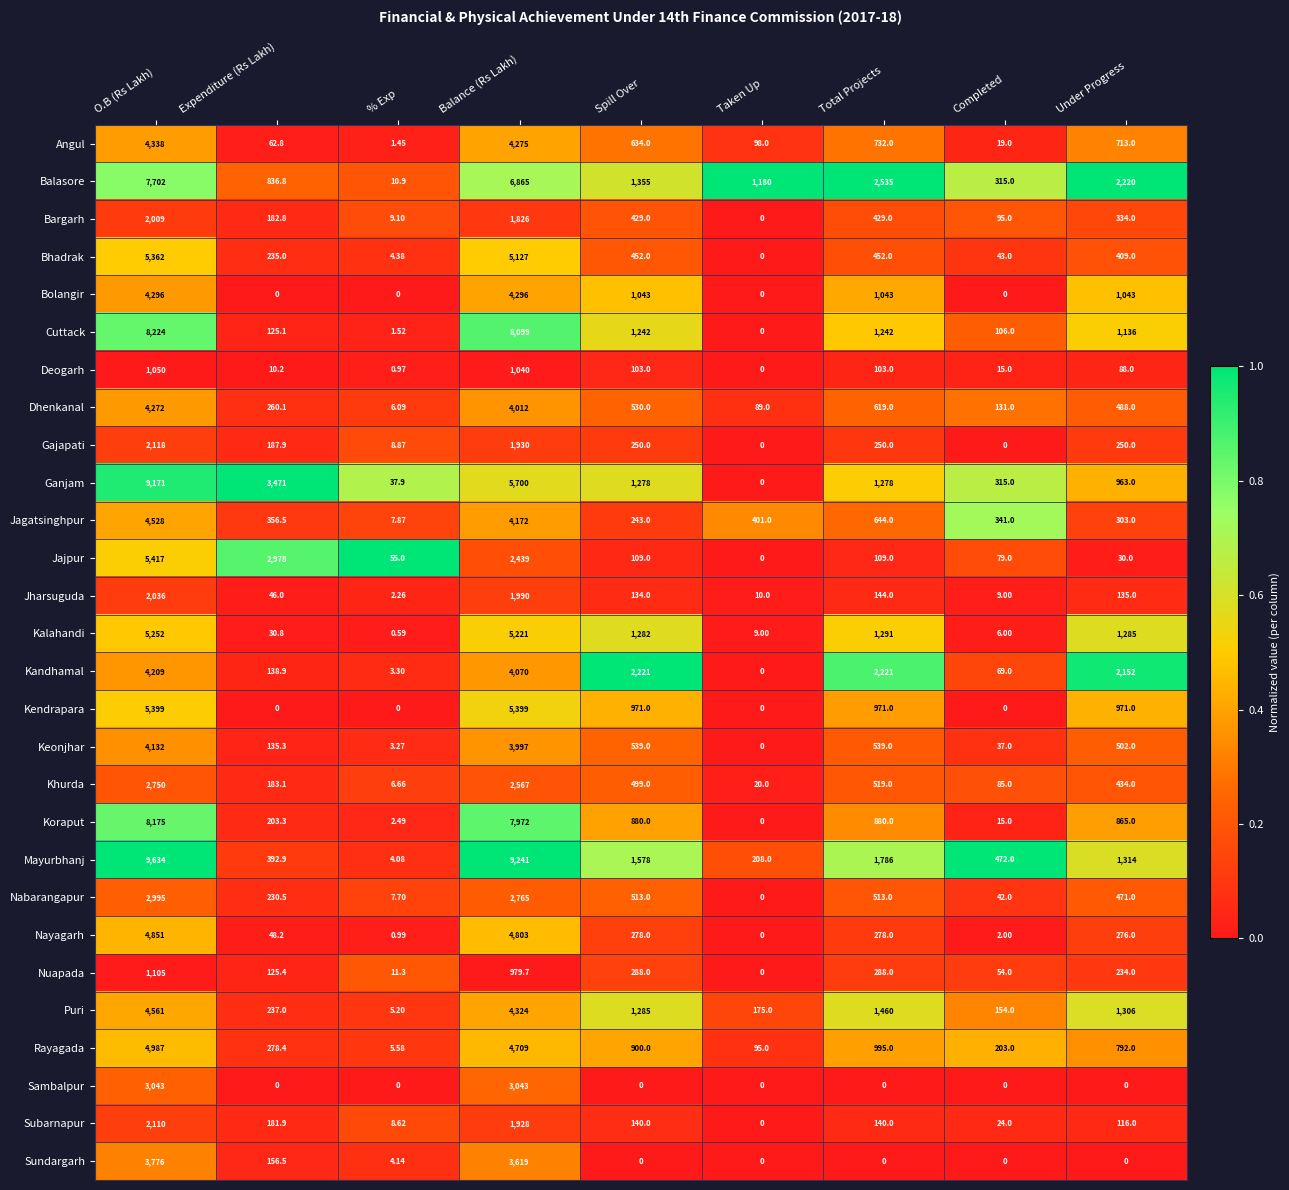

List the series in order of their peak value, lowest first.

Deogarh, Nuapada, Bargarh, Jharsuguda, Subarnapur, Gajapati, Khurda, Nabarangapur, Sambalpur, Sundargarh, Keonjhar, Kandhamal, Dhenkanal, Bolangir, Angul, Jagatsinghpur, Puri, Nayagarh, Rayagada, Kalahandi, Bhadrak, Kendrapara, Jajpur, Balasore, Koraput, Cuttack, Ganjam, Mayurbhanj